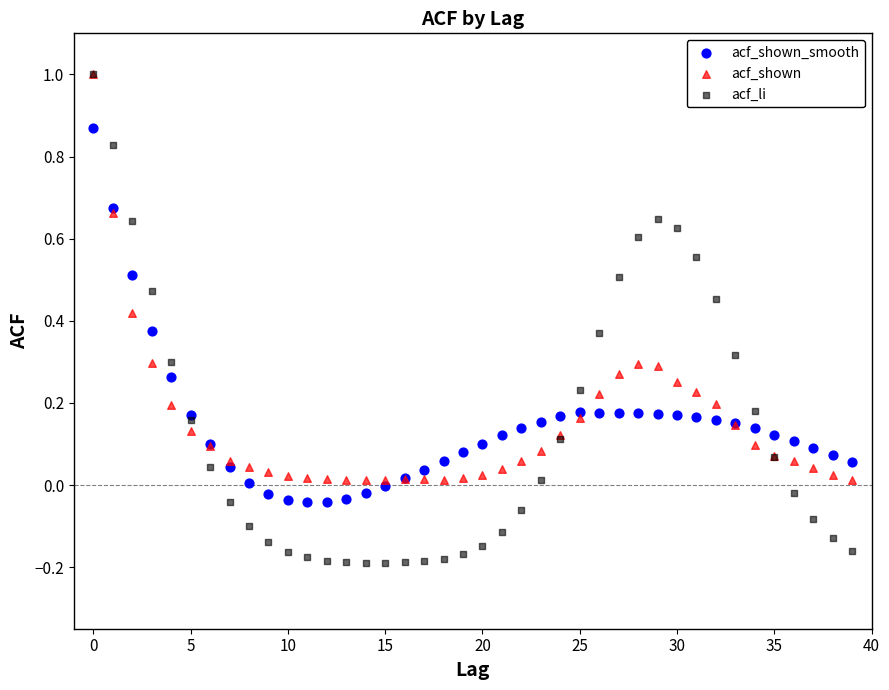

Which series contains the lowest Y value?

acf_li